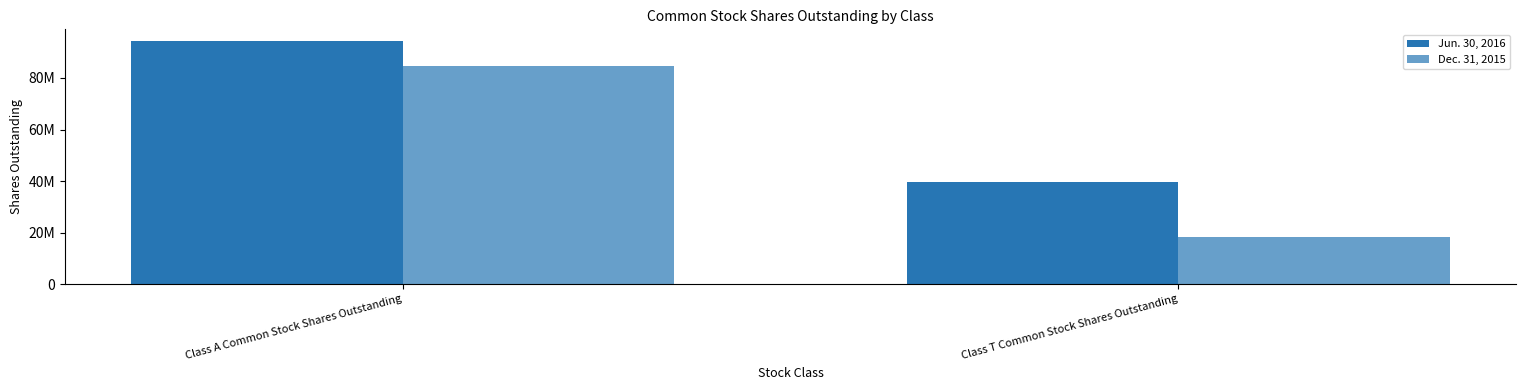

What is the value of the Dec. 31, 2015 bar at the 1st from the left?

84595000